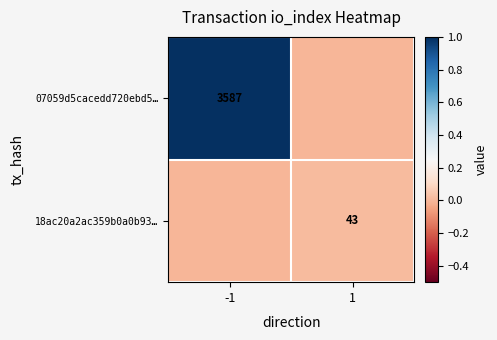

Is the value of 18ac20a2ac359b0a0b93… at 1 greater than the value of 07059d5cacedd720ebd5… at -1?

No